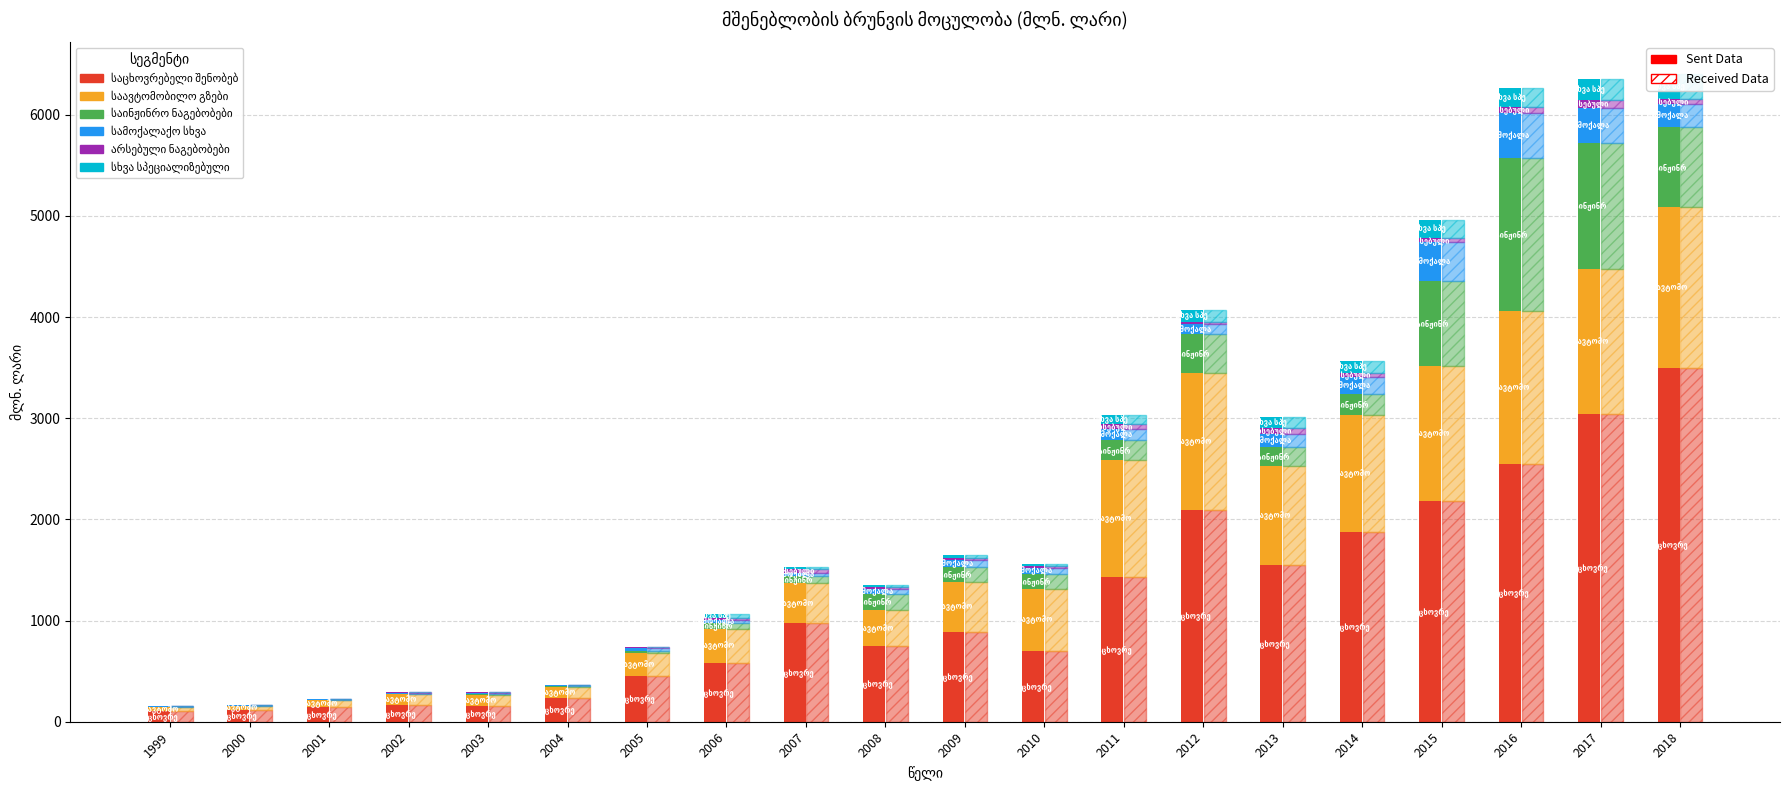

Which series has the largest total across all categories?

საცხოვრებელი შენობები